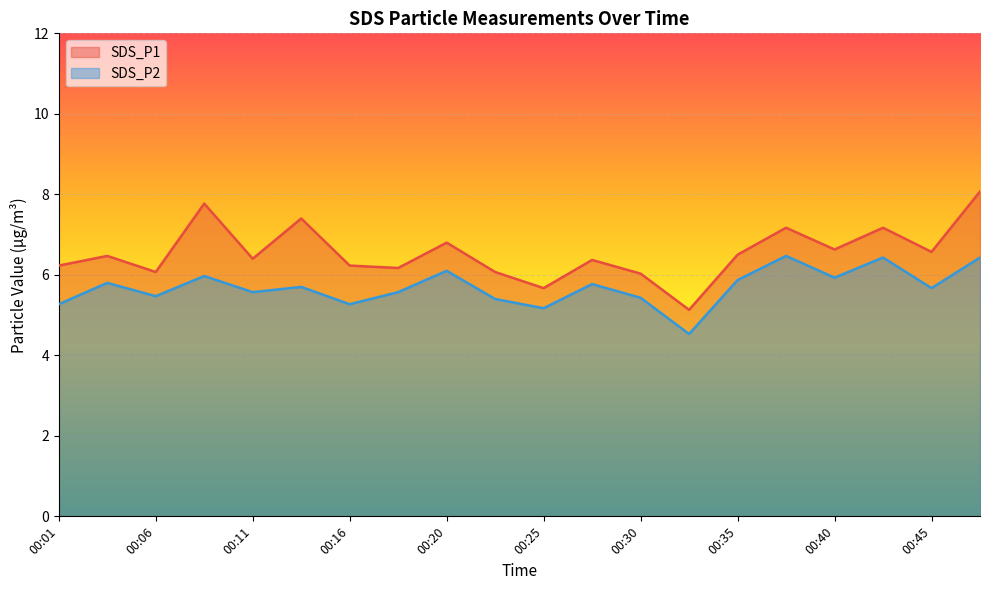

Reading right to left, transcribe all the data shown in this chart.

SDS_P1: 8.1	6.6	7.2	6.6	7.2	6.5	5.1	6.0	6.4	5.7	6.1	6.8	6.2	6.2	7.4	6.4	7.8	6.1	6.5	6.2
SDS_P2: 6.4	5.7	6.4	5.9	6.5	5.9	4.5	5.4	5.8	5.2	5.4	6.1	5.6	5.3	5.7	5.6	6.0	5.5	5.8	5.3